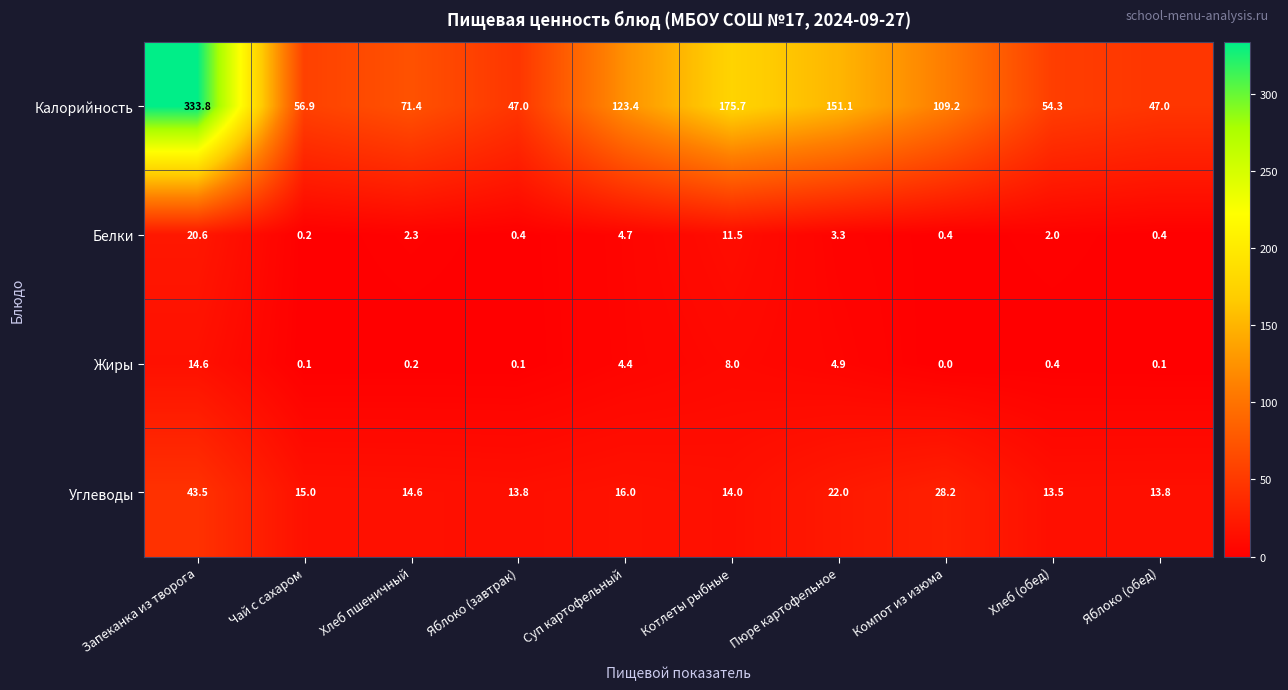

Is it true that Жиры equals 0.2 at Хлеб пшеничный?

True